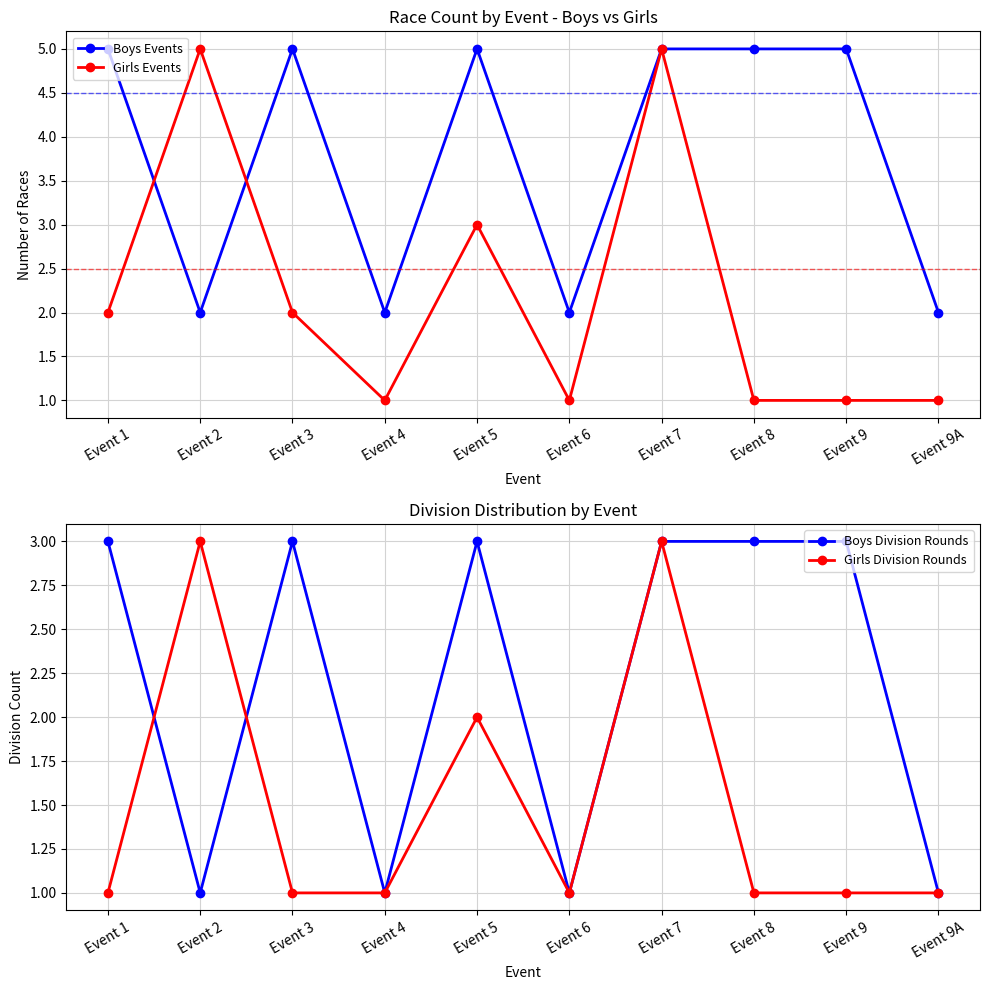

What is the sum of all Girls Division Rounds values?

15